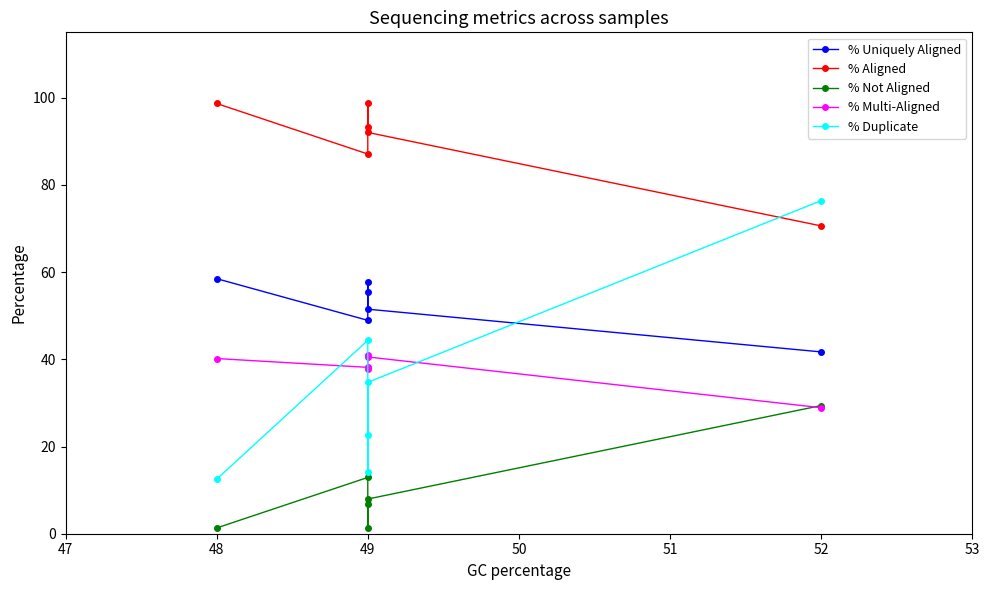

What is the maximum value for % Uniquely Aligned?

58.5